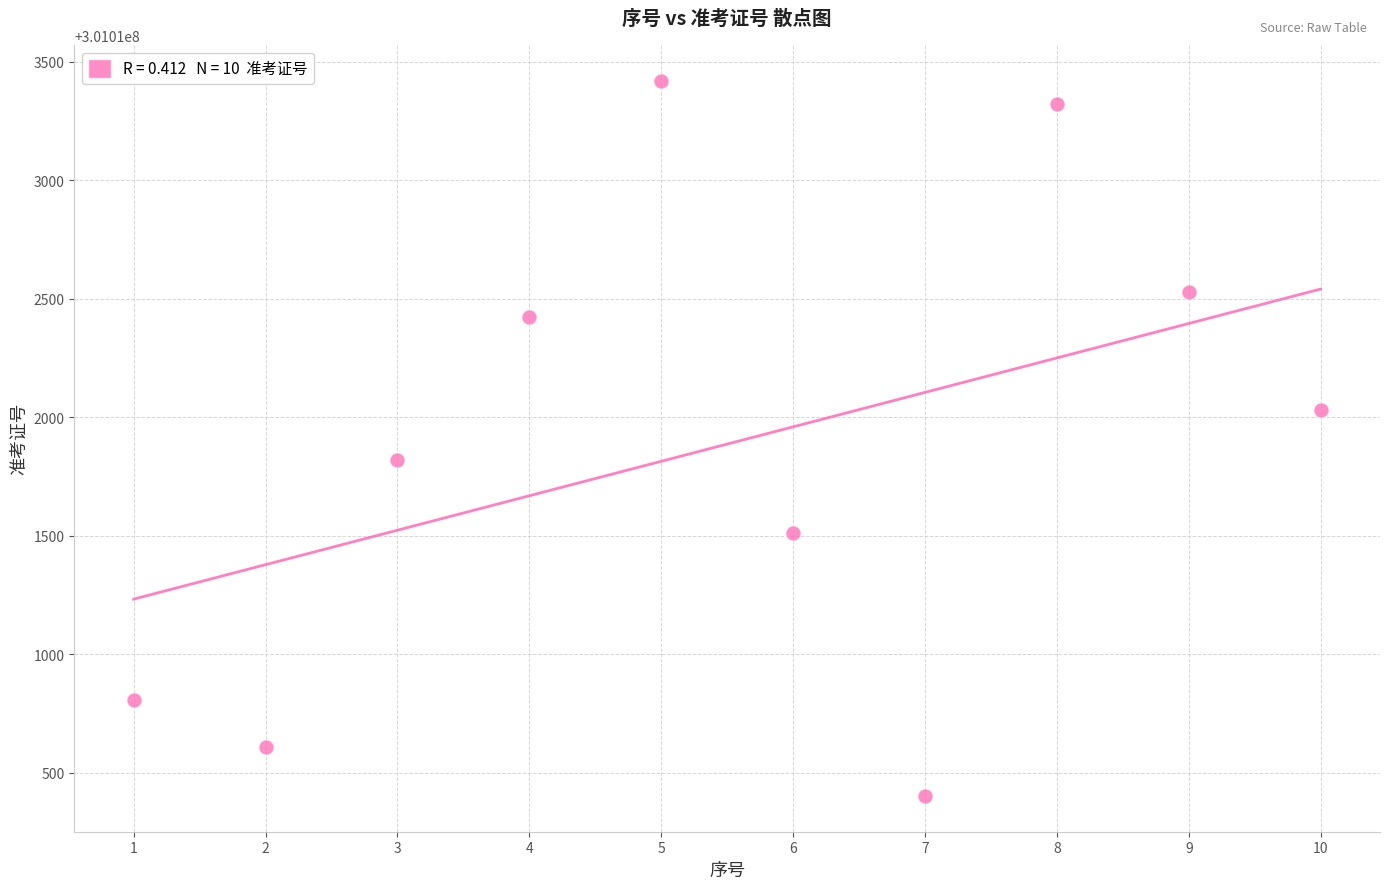

What is the range of Y values (max minus min)?

3019